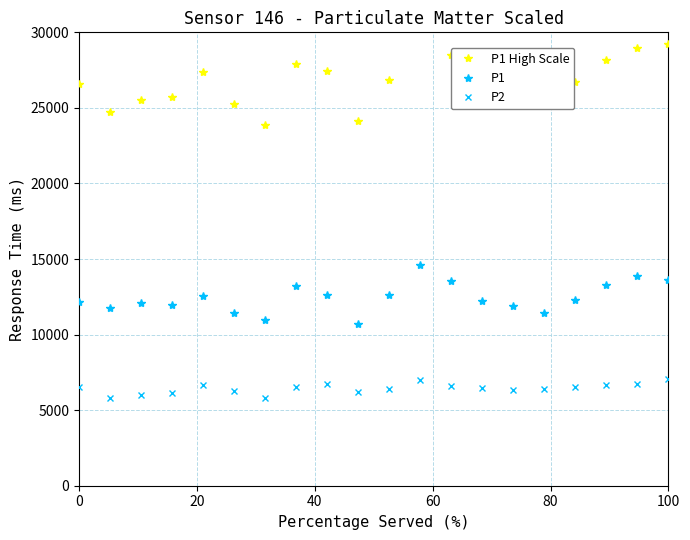

Is it true that P1 equals 12135.5 at 0?

True